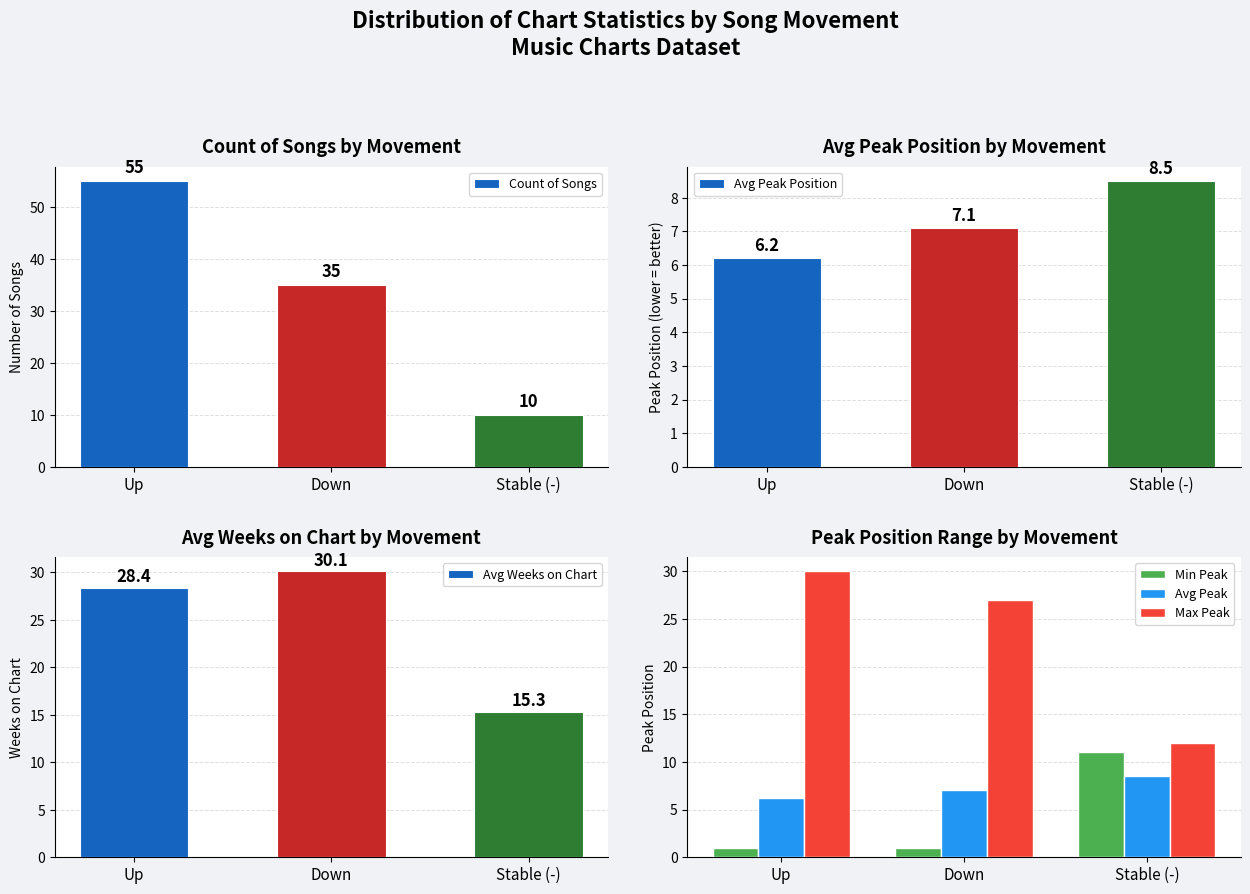

What is the minimum value for Min Peak?

1.0